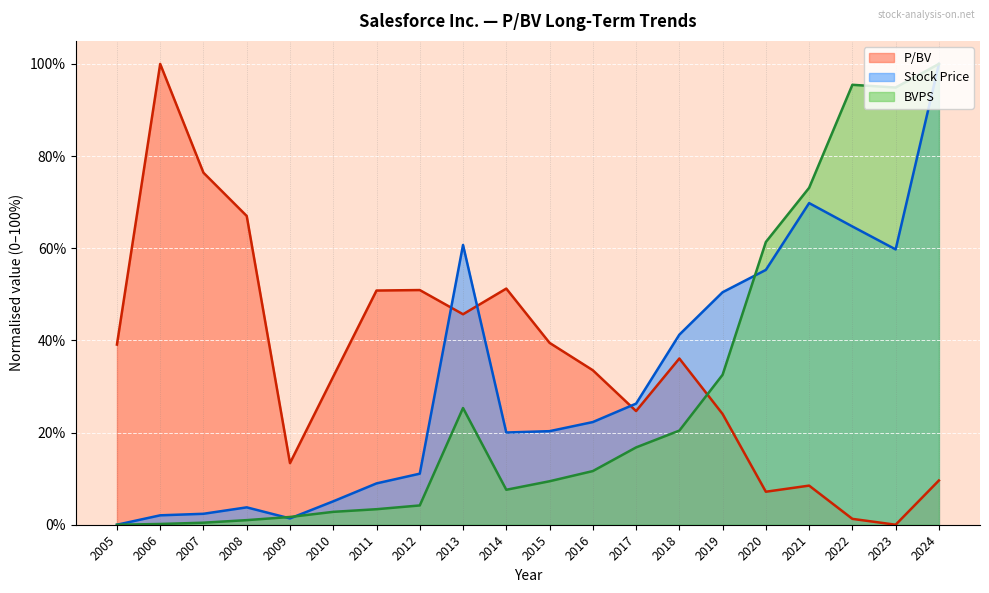

What is the total value across all series at 2017?

0.7